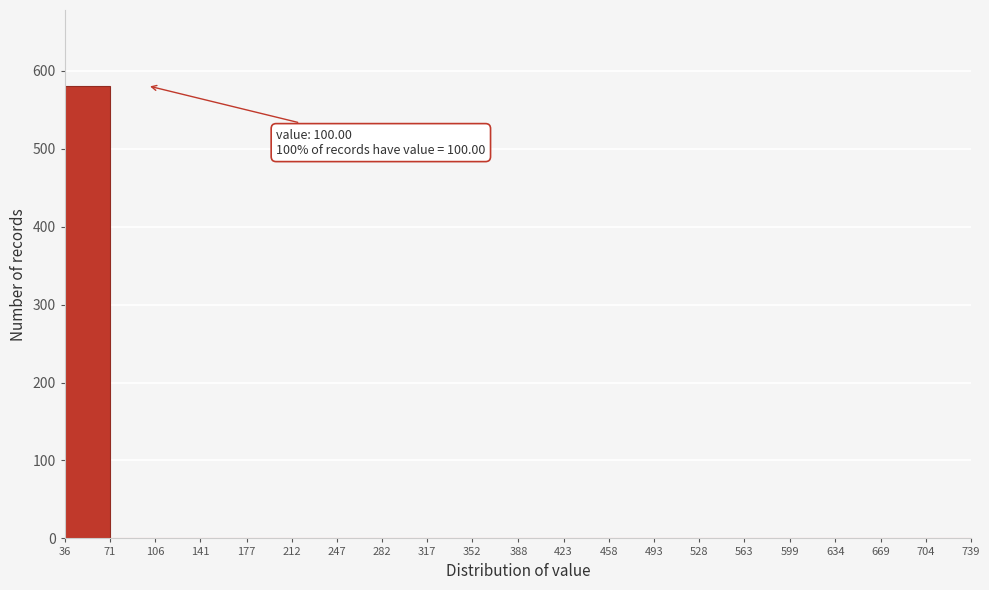

Which range on the x-axis has the tallest bar?

36 to 71